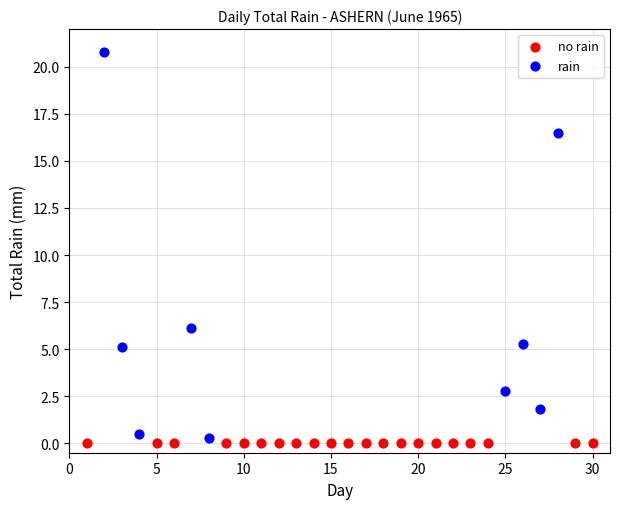

Which series reaches the maximum Y coordinate?

rain